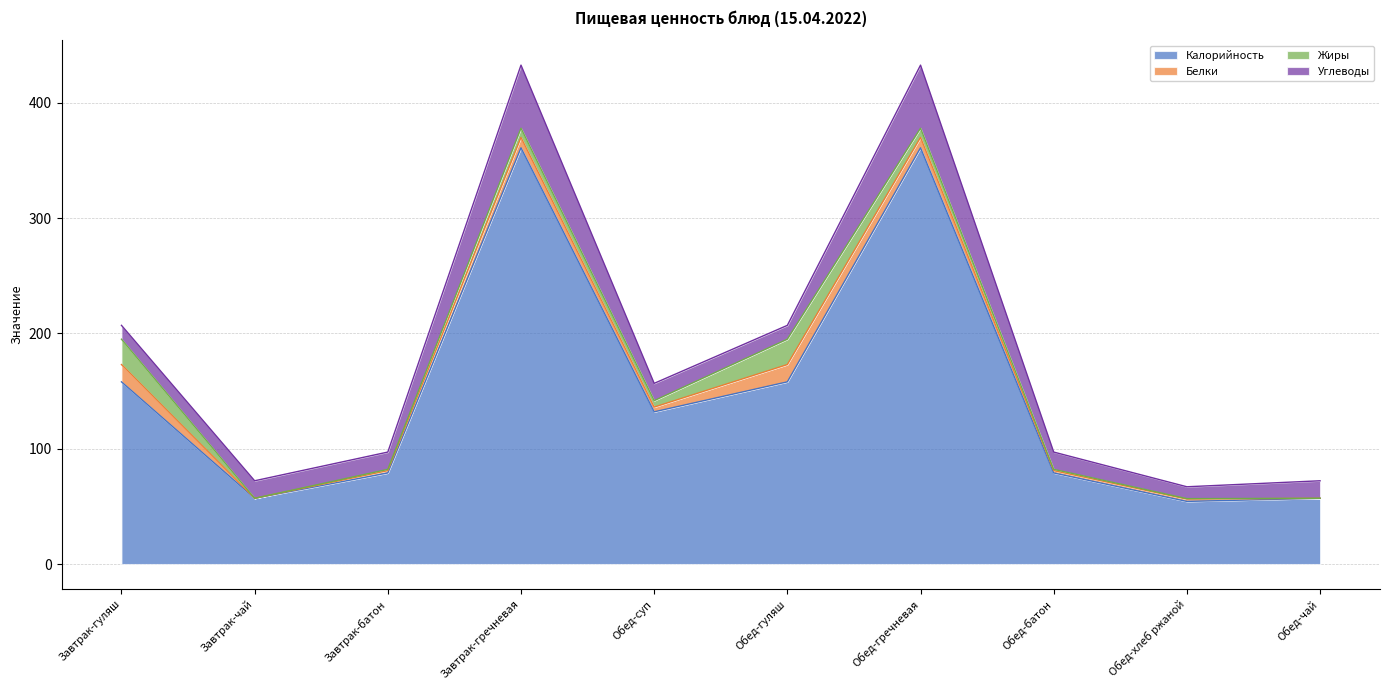

At which label does Жиры first exceed 5?

Завтрак-гуляш